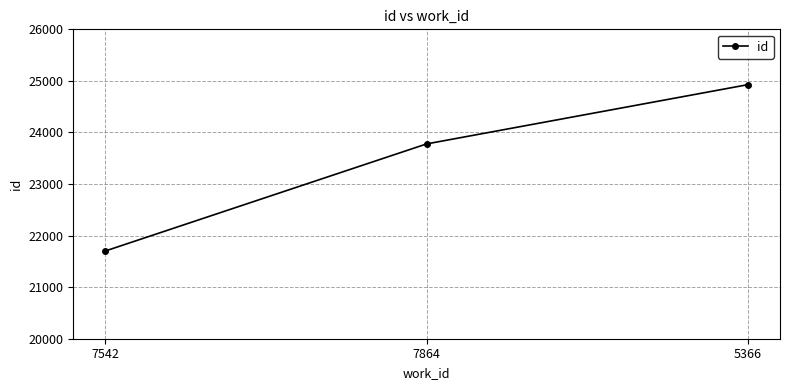

Reading left to right, what are all the values shown in this chart?

21702	23778	24927